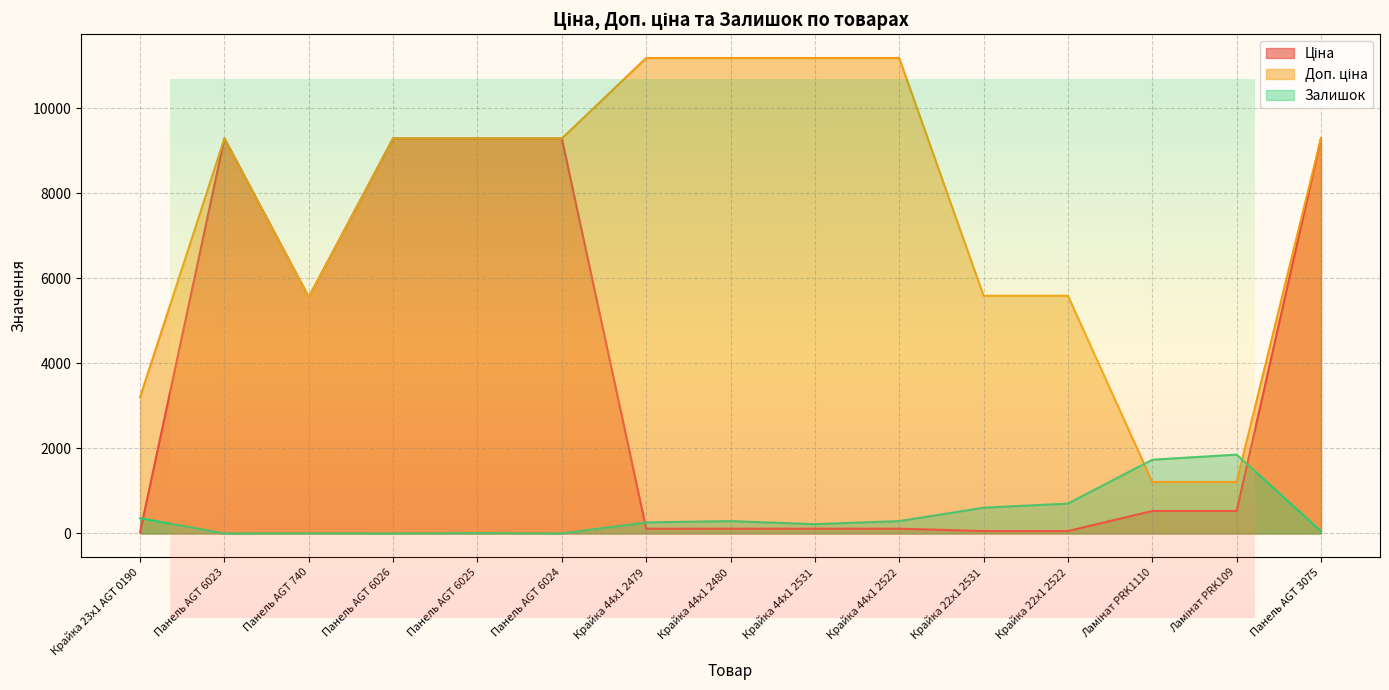

List the series in order of their overall mean, highest first.

Доп. ціна, Ціна, Залишок